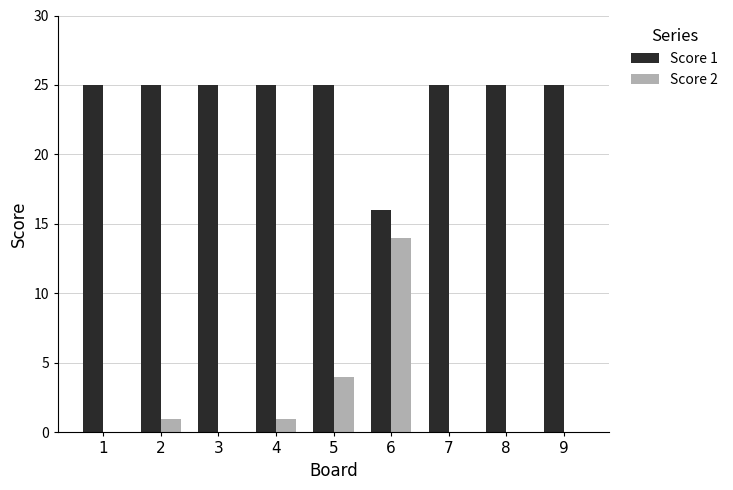

Reading left to right, list all the values displayed in this chart.

Score 1: 25	25	25	25	25	16	25	25	25
Score 2: 0	1	0	1	4	14	0	0	0